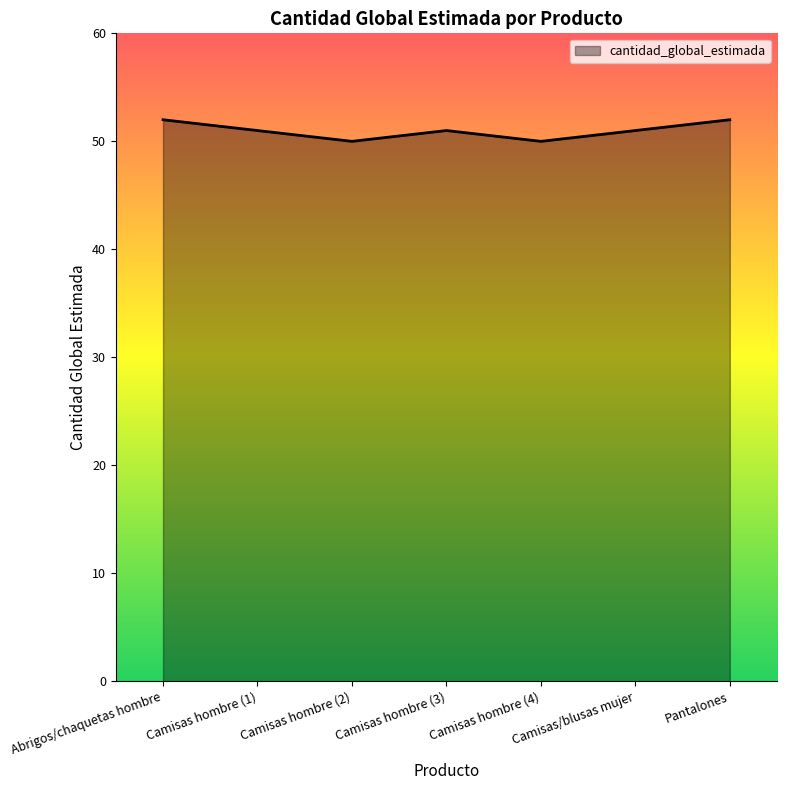

Approximately how many times larger is the value at Camisas hombre (4) compared to Camisas hombre (1)?

1.0